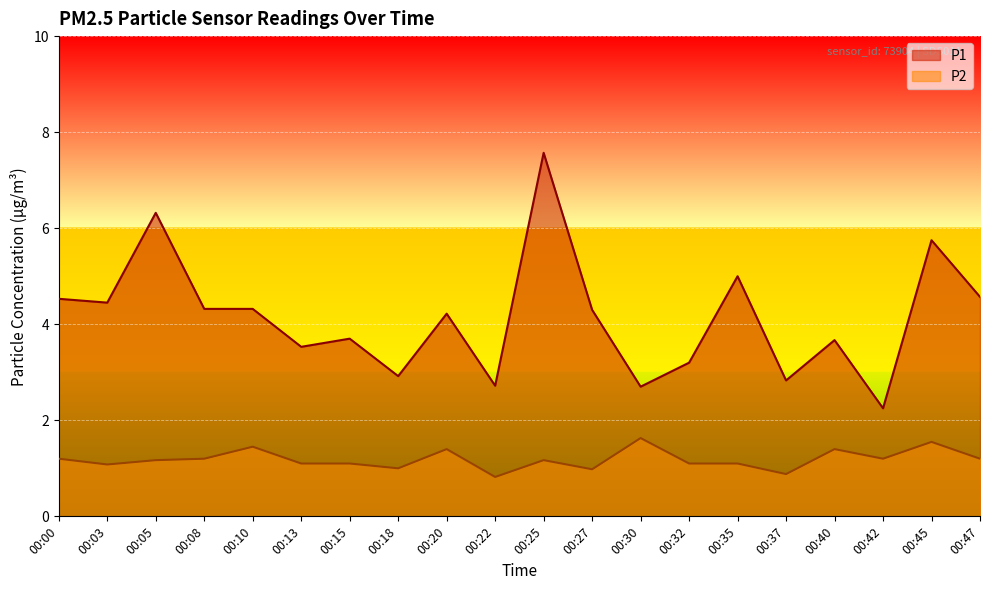

Which category has the highest value in the P1 series?

00:25